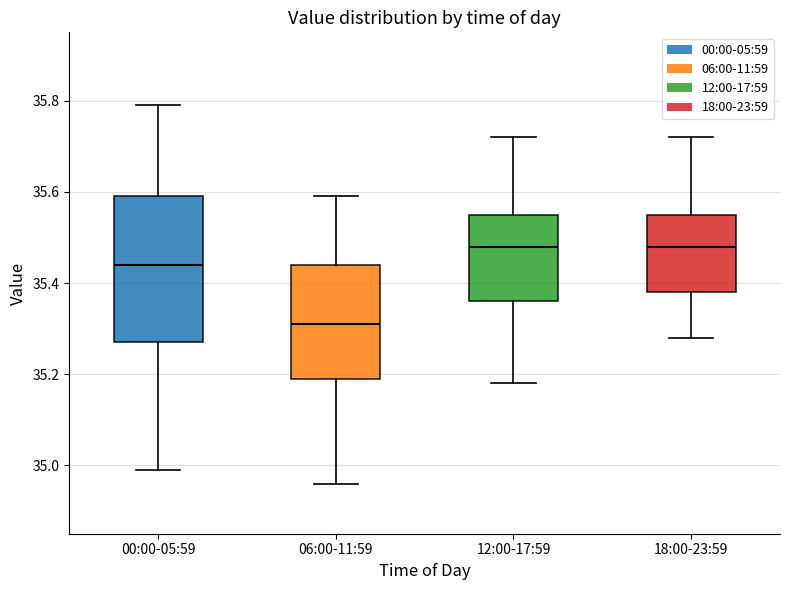

Which box is the tallest, from its lower edge to its upper edge?

00:00-05:59